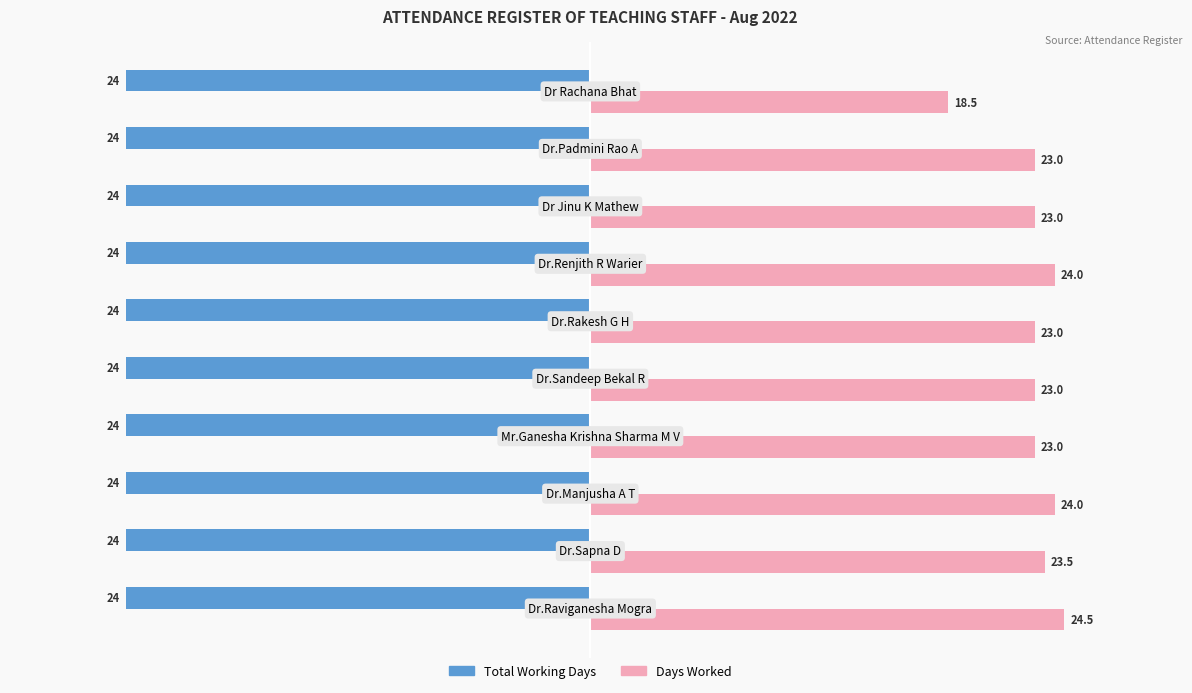

Rank the series by their average value, from lowest to highest.

Total Working Days, Days Worked